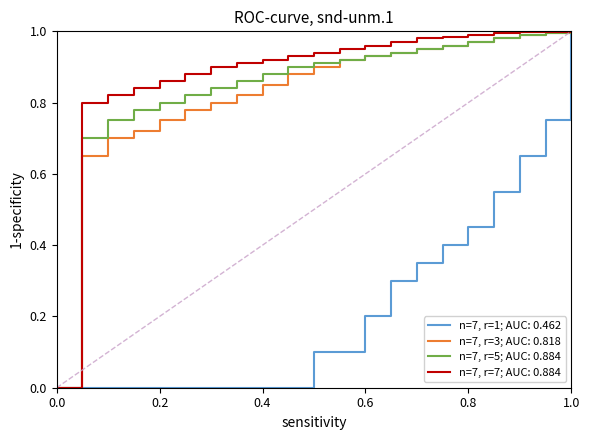

What are all the series names shown in the legend?

n=7, r=1; AUC: 0.462, n=7, r=3; AUC: 0.818, n=7, r=5; AUC: 0.884, n=7, r=7; AUC: 0.884